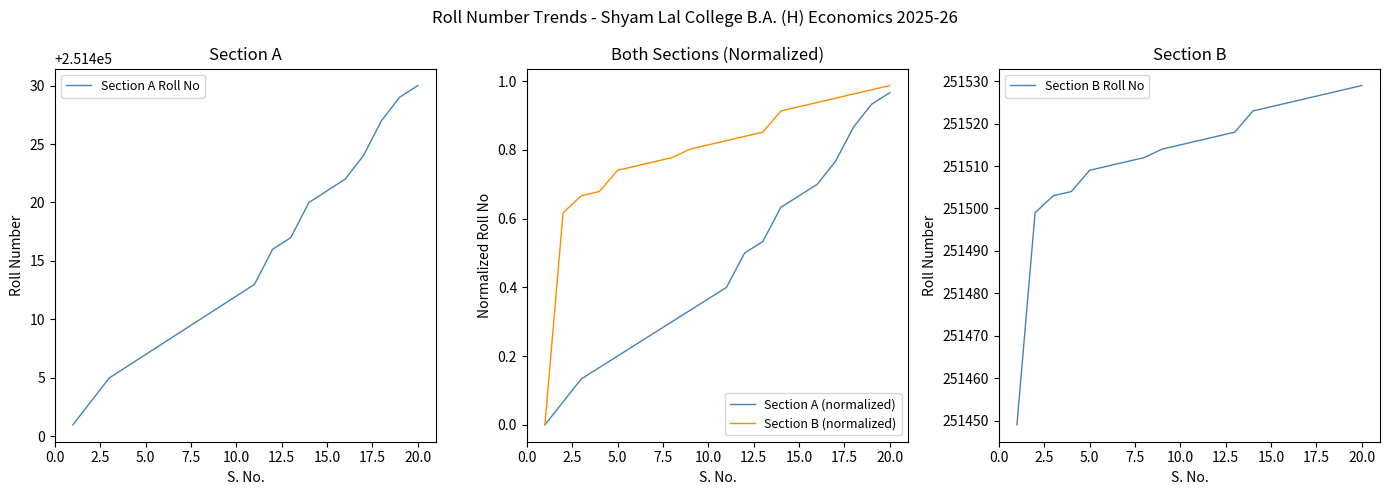

True or false: Section A (normalized) has more than 1 points higher than both neighbors.

False